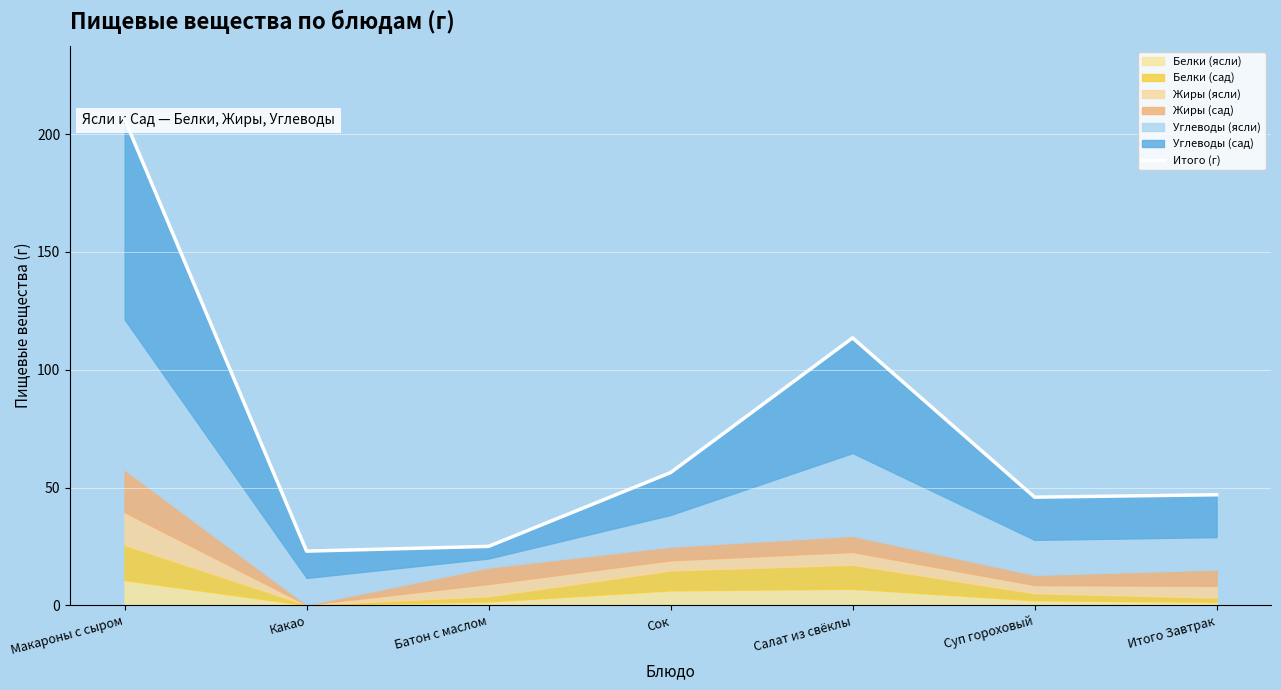

Where is the first local maximum?

Салат из свёклы